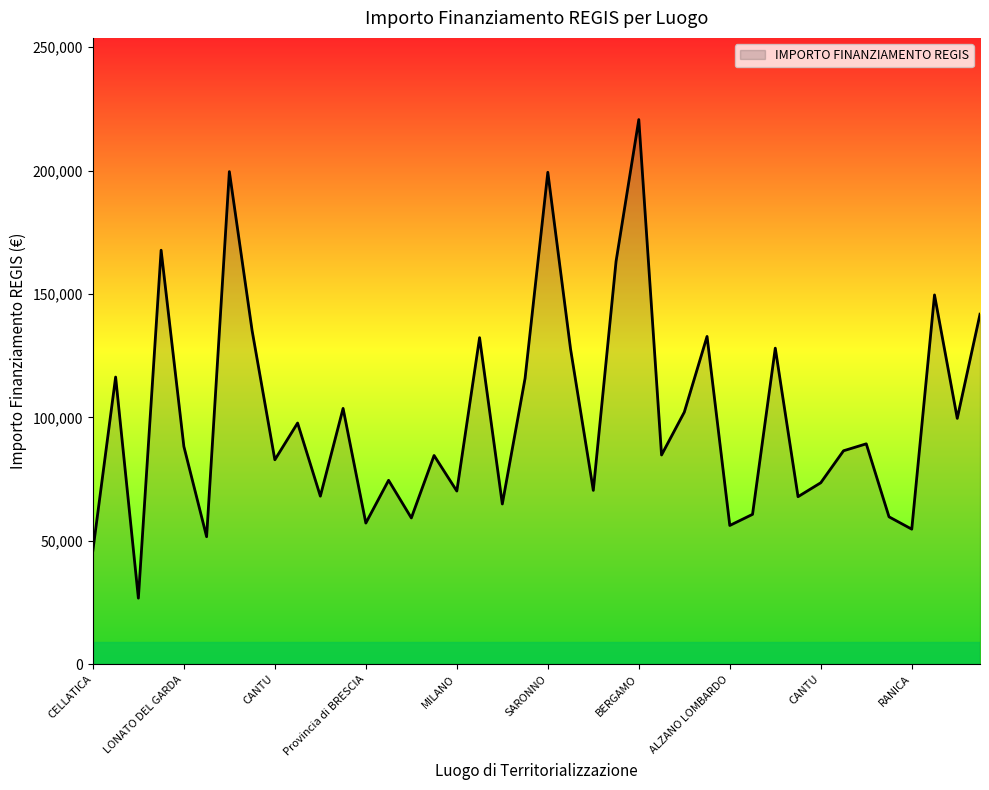

What is the difference between the maximum and minimum values?

193933.1